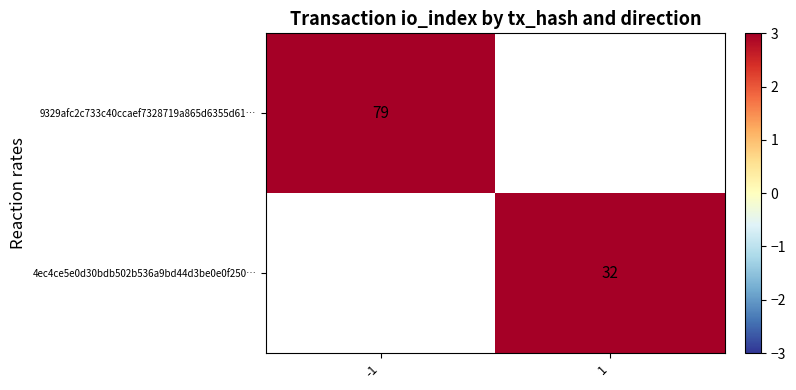

Which category has the highest value across all series?

-1